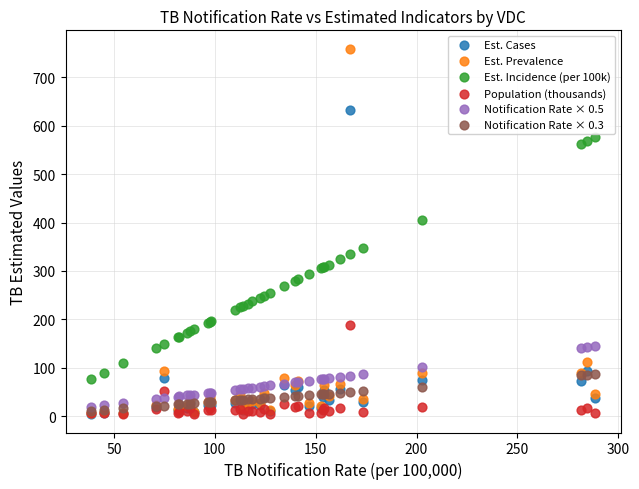

Across all series, what Y value is closest to 381?

405.5